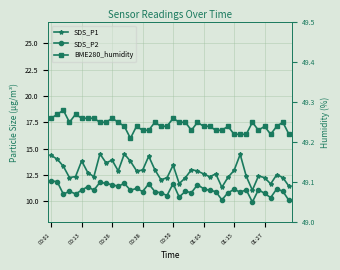

What are all the series names shown in the legend?

SDS_P1, SDS_P2, BME280_humidity